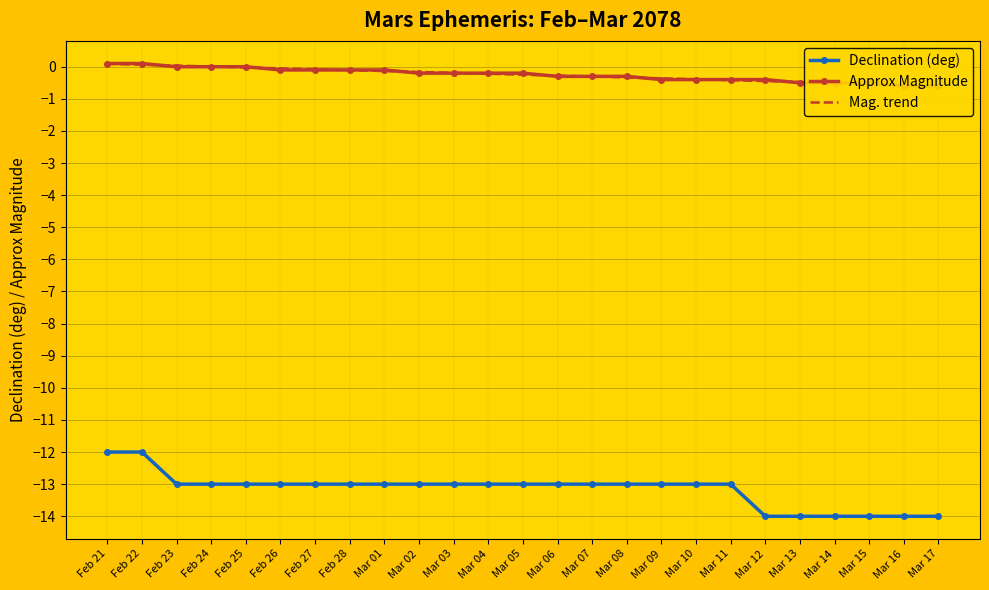

Which label corresponds to the largest value in the chart?

Feb 21